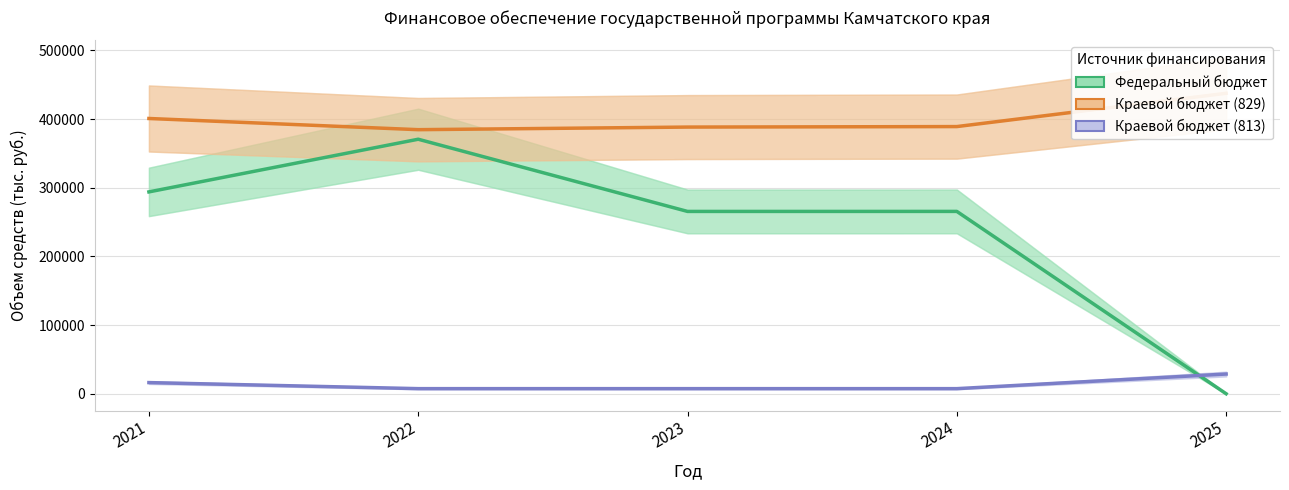

At which category is the sum across all series the highest?

2022